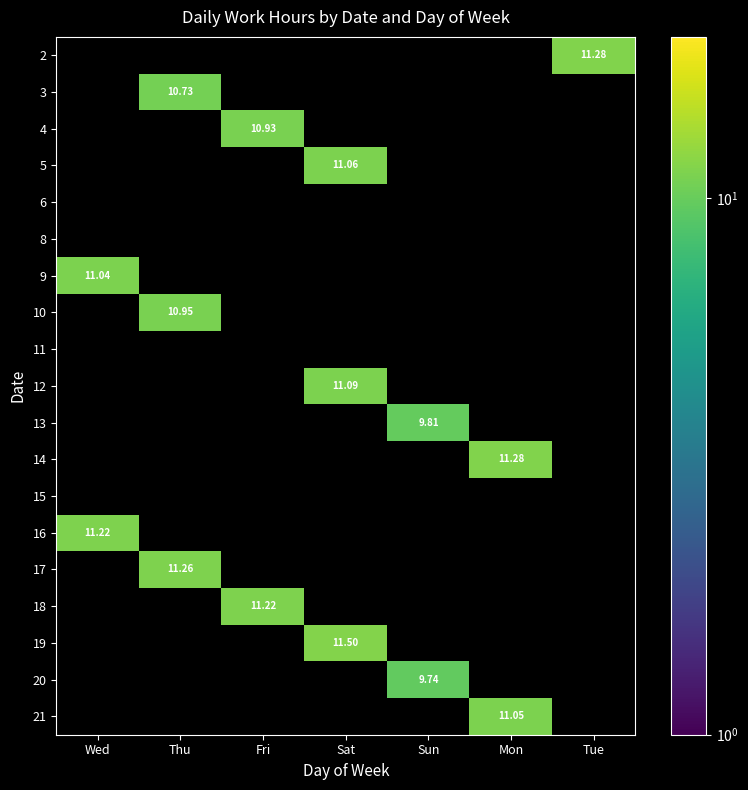

How many data points does each series have?

7